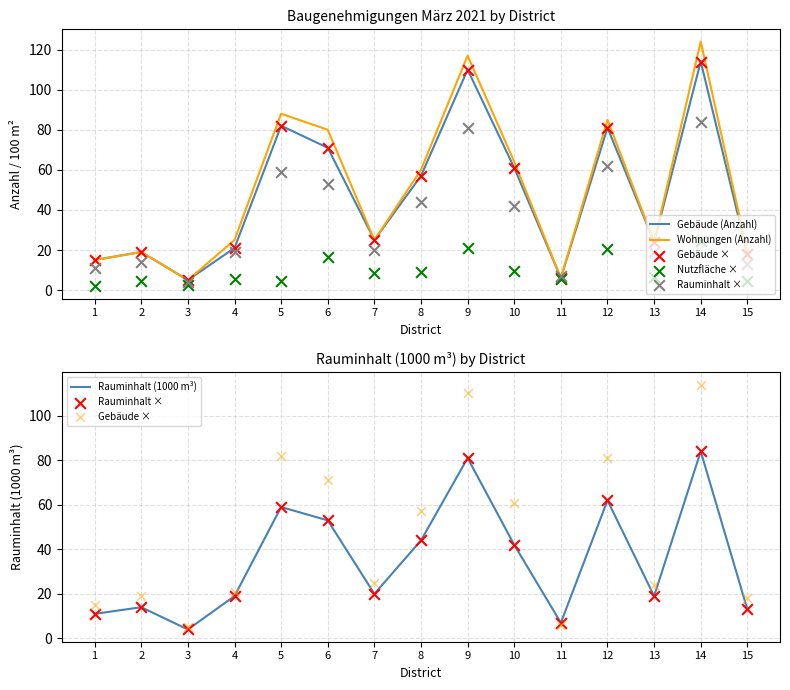

Which series reaches the minimum Y coordinate?

Nutzfläche ×